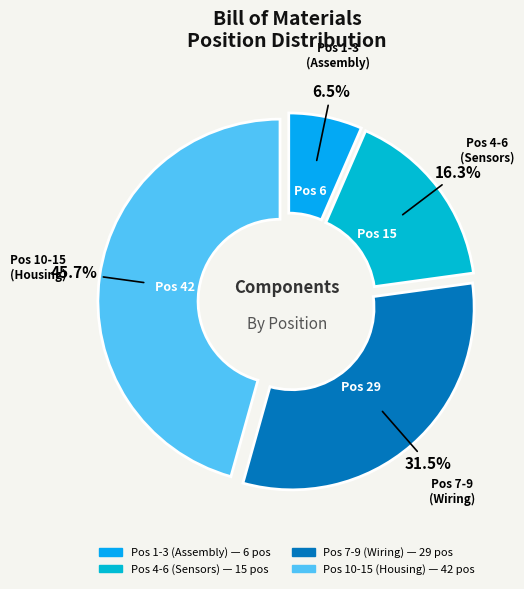

How many segments does this pie chart have?

4